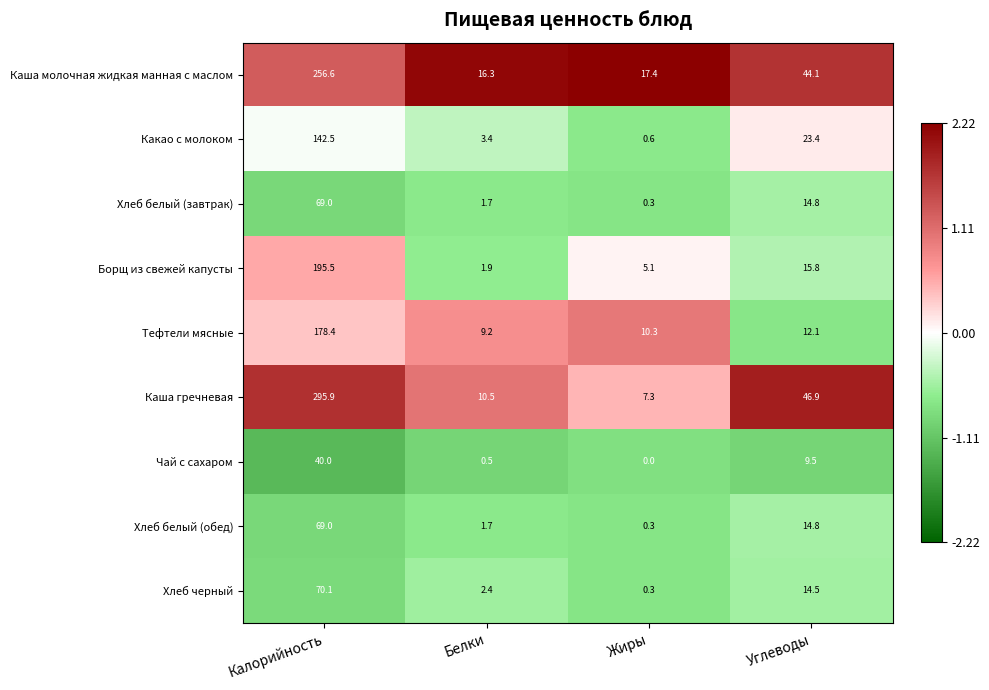

At which label does Какао с молоком first exceed 23?

Калорийность